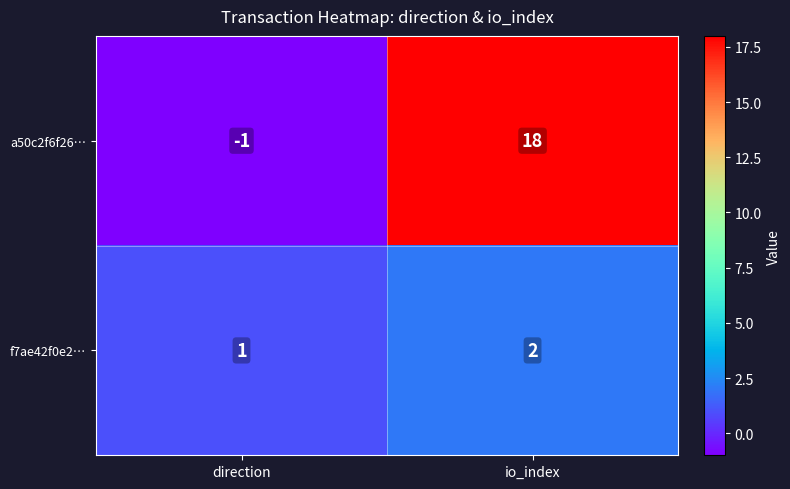

Count the number of categories in the chart.

2